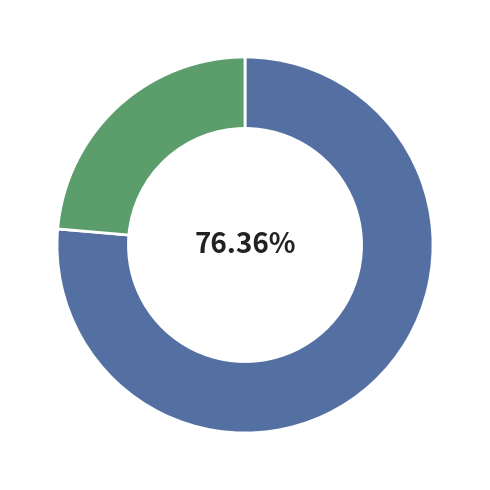

Is there a majority slice in this chart?

Yes